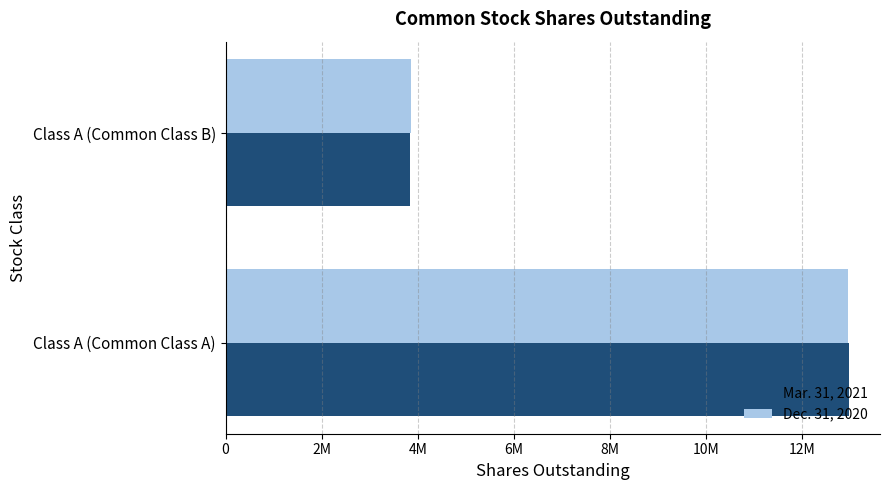

What are all the series names shown in the legend?

Mar. 31, 2021, Dec. 31, 2020